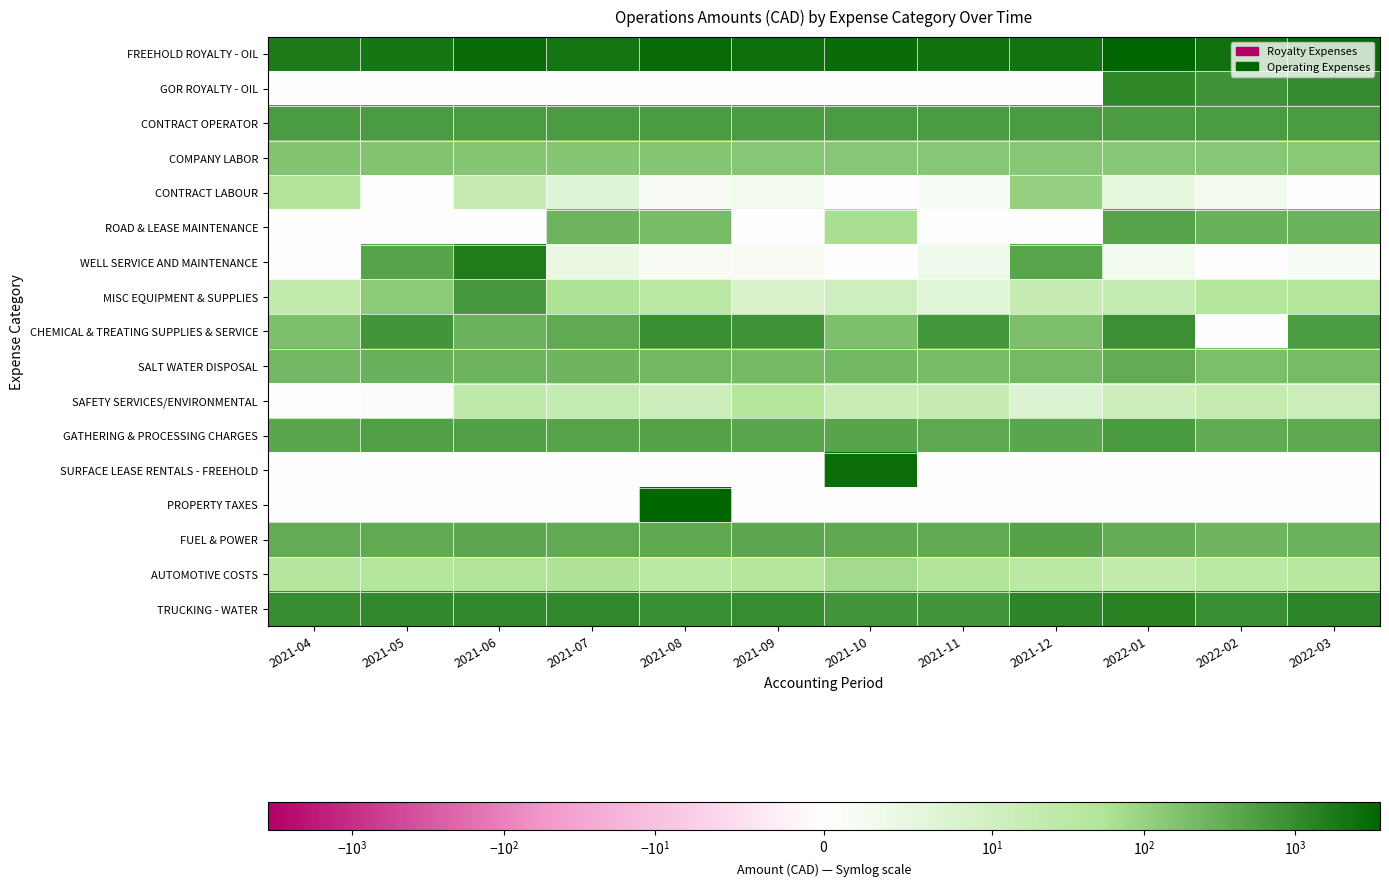

At how many categories does at least one series exceed 486?

12